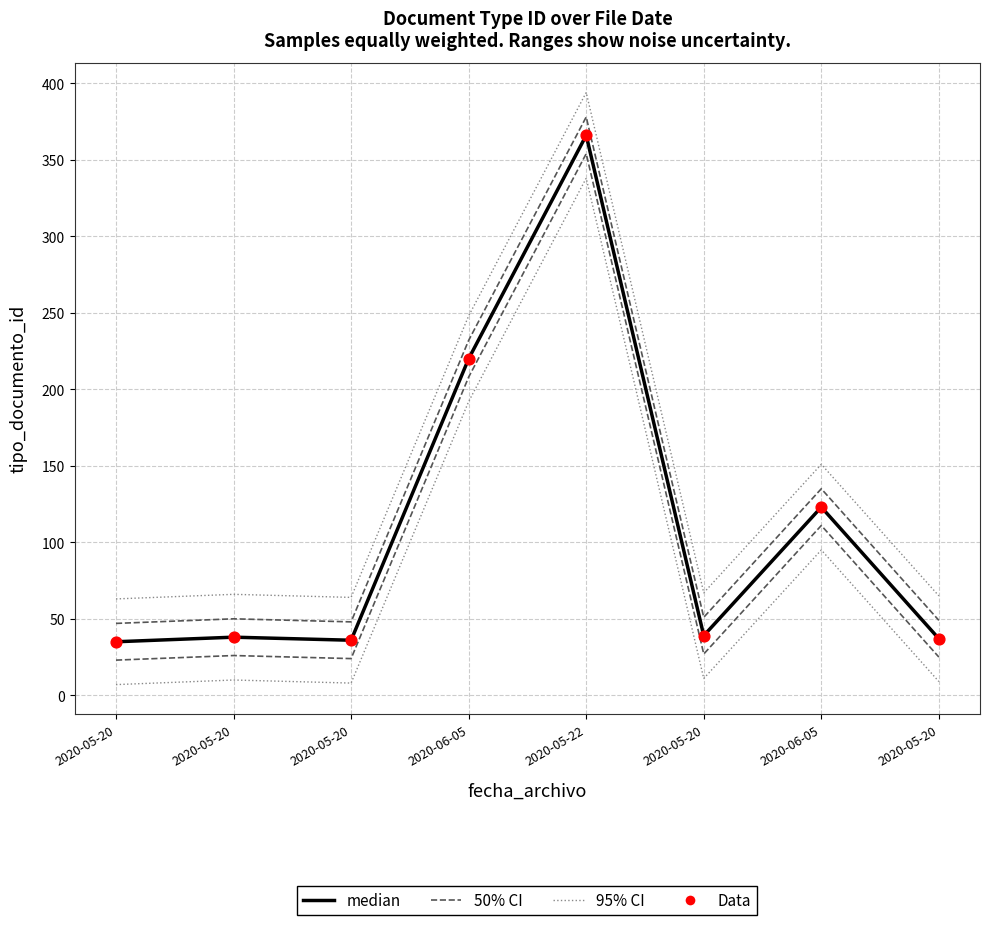

Which series contains the highest Y value?

95% CI